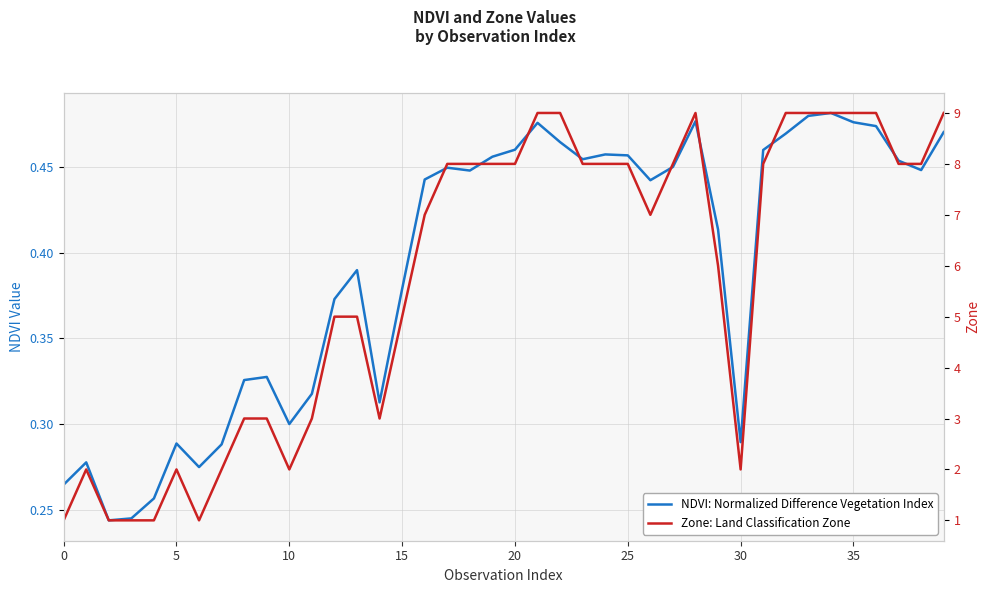

What are all the series names shown in the legend?

NDVI: Normalized Difference Vegetation Index, Zone: Land Classification Zone